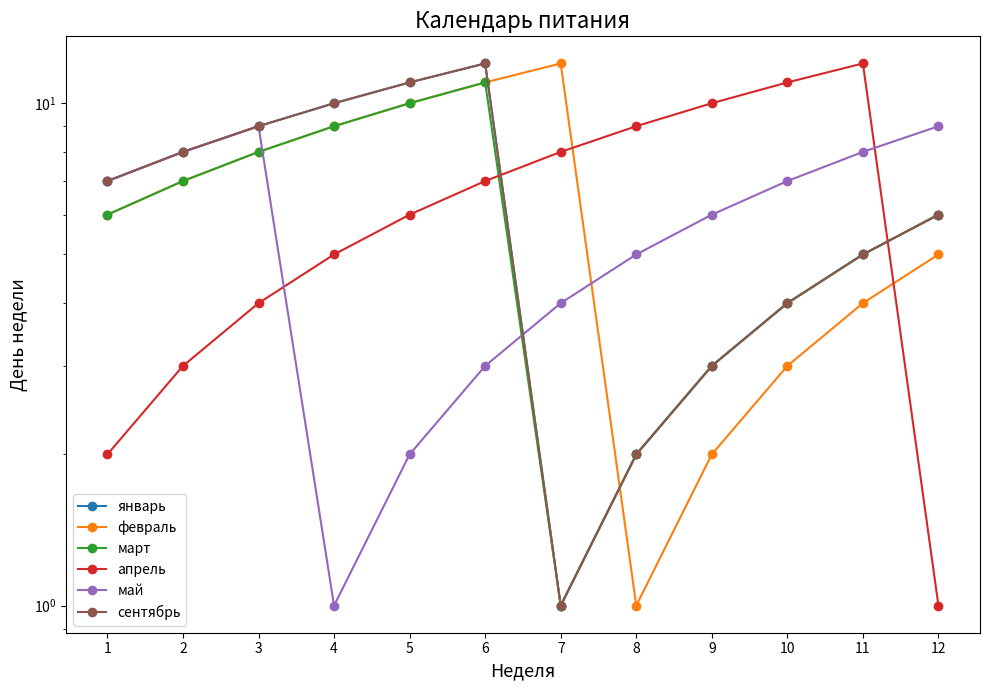

How many categories are shown in the chart?

12